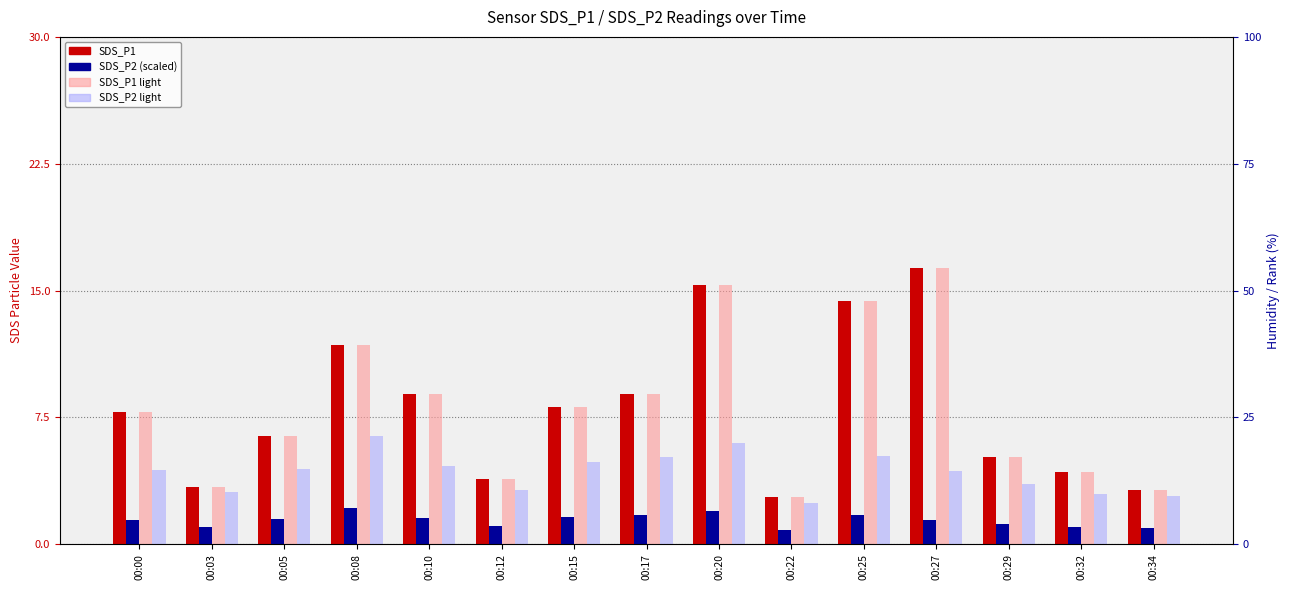

What is the difference between the maximum and minimum values in the SDS_P2 (scaled) series?

1.3